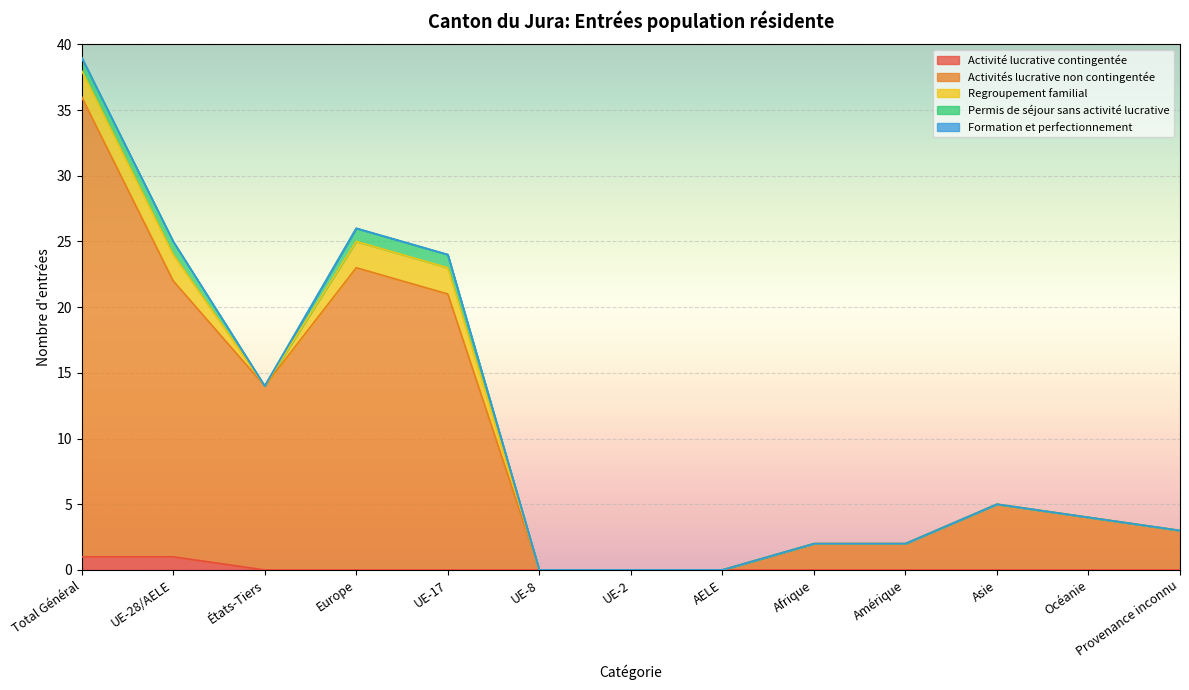

Does the chart display data point markers on the line(s)?

No